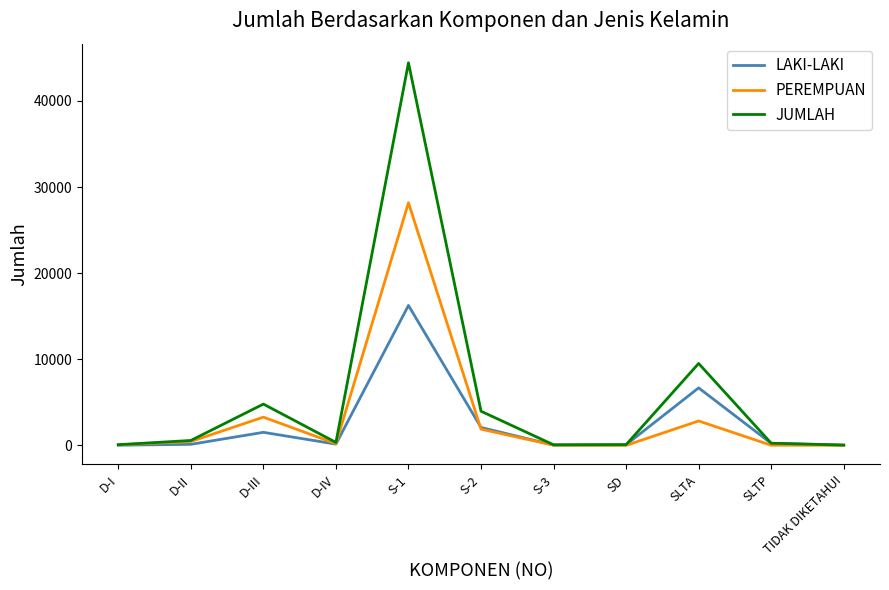

What is the difference between the highest and lowest values at SLTA?

6677